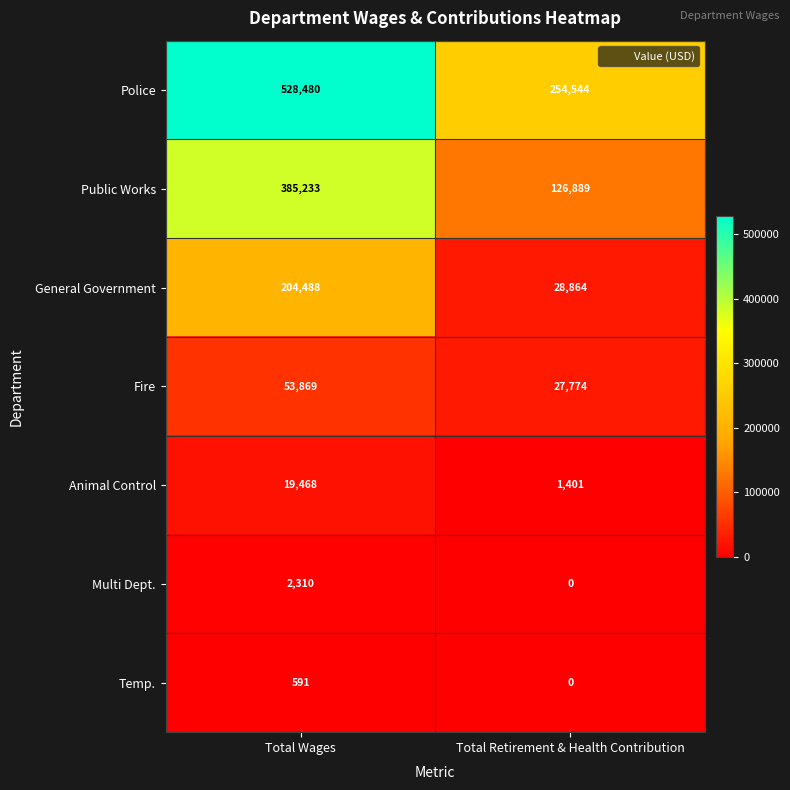

At how many categories does at least one series exceed 137380?

2